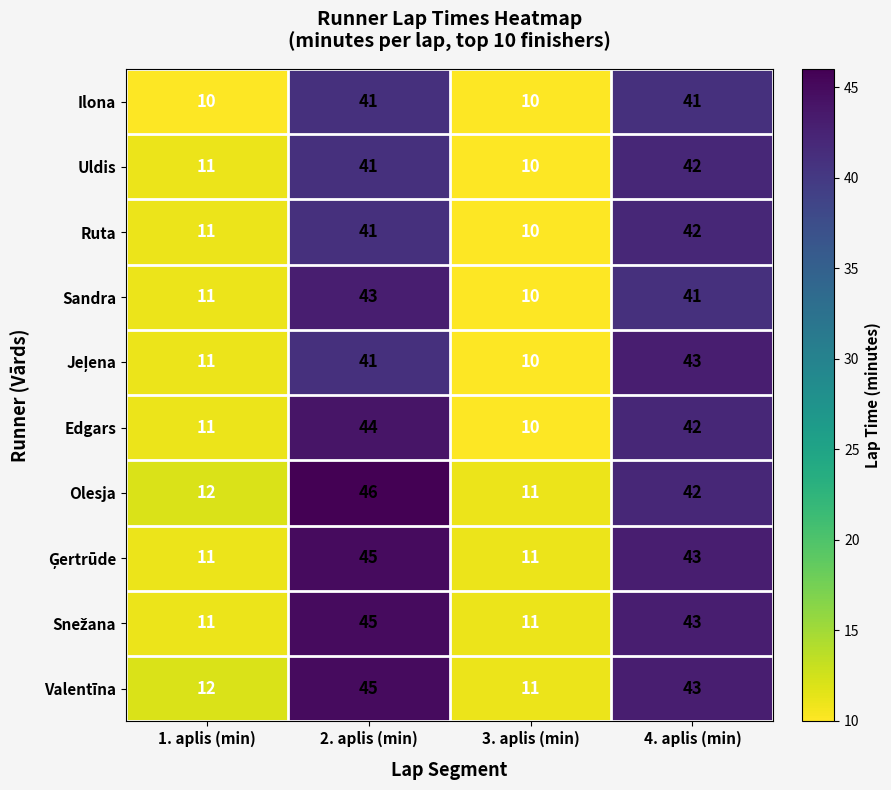

Which series has the largest range (max minus min)?

Olesja